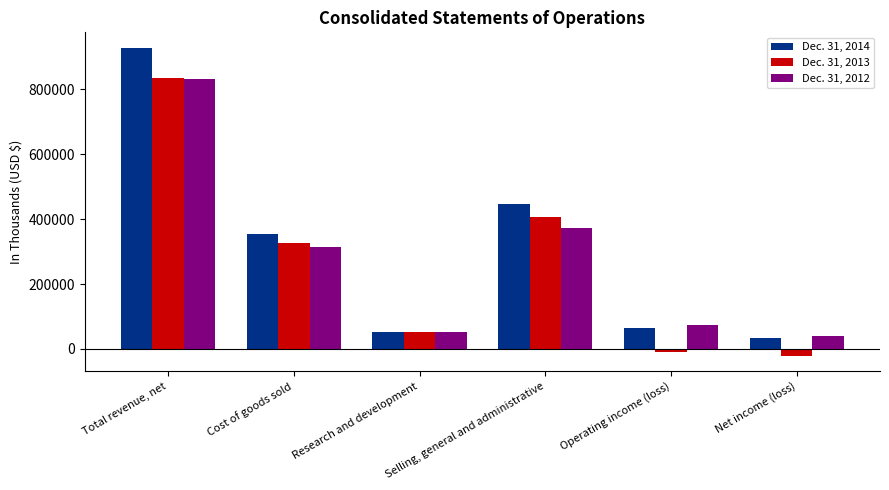

Count the number of categories in the chart.

6